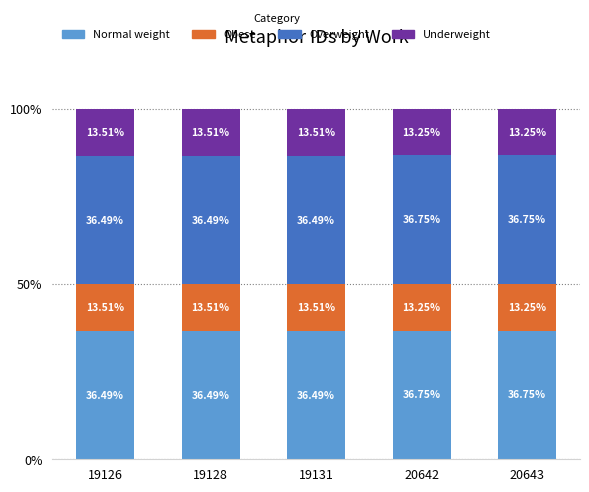

What is the sum of all Normal weight values?

183.0